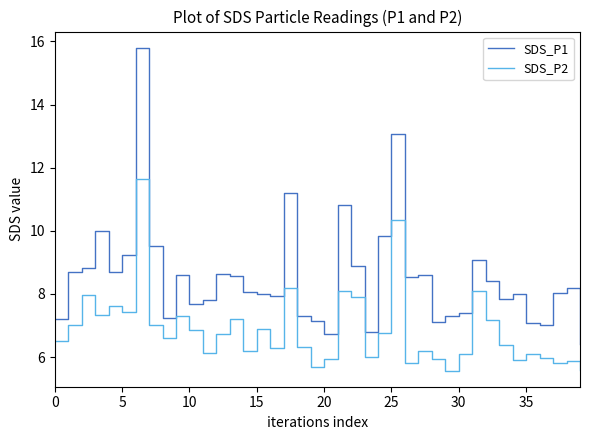

What is the difference between the second highest and minimum values in the SDS_P1 series?

6.7